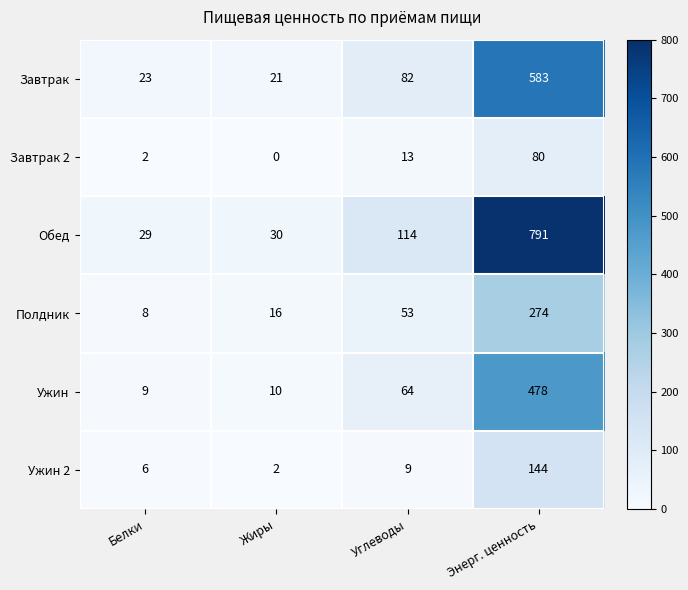

Which series has the largest total across all categories?

Обед